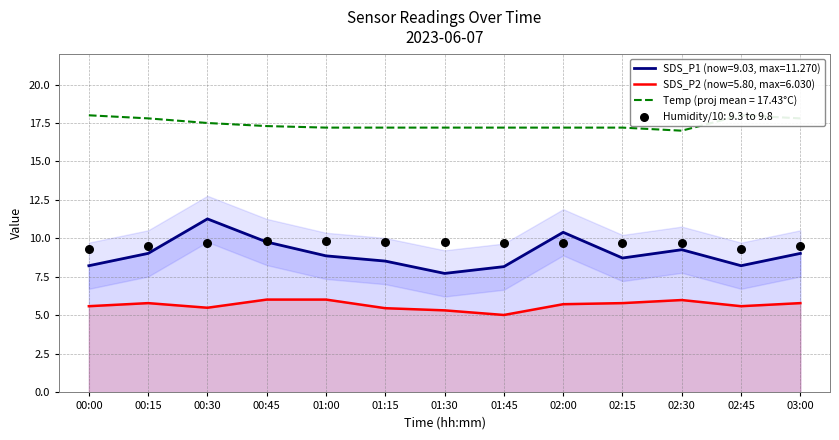

Which series reaches the minimum Y coordinate?

SDS_P2